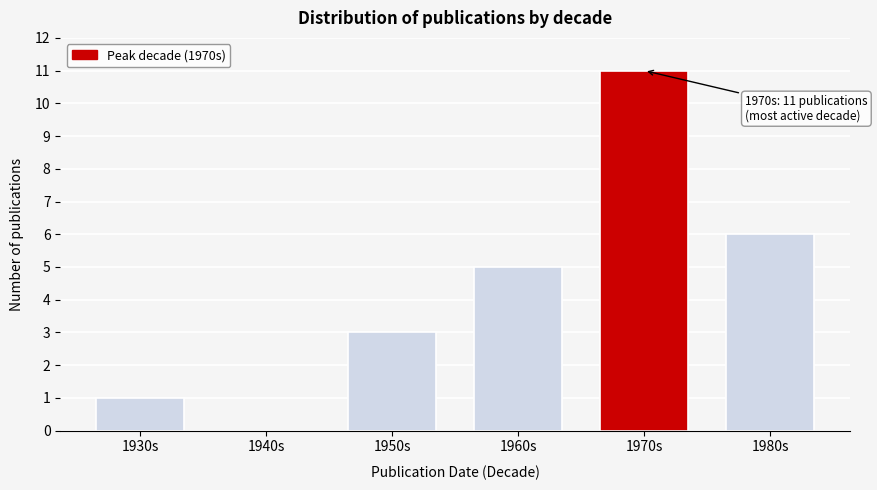

Reading right to left, what are all the values shown in this chart?

1980s=6	1970s=11	1960s=5	1950s=3	1940s=0	1930s=1